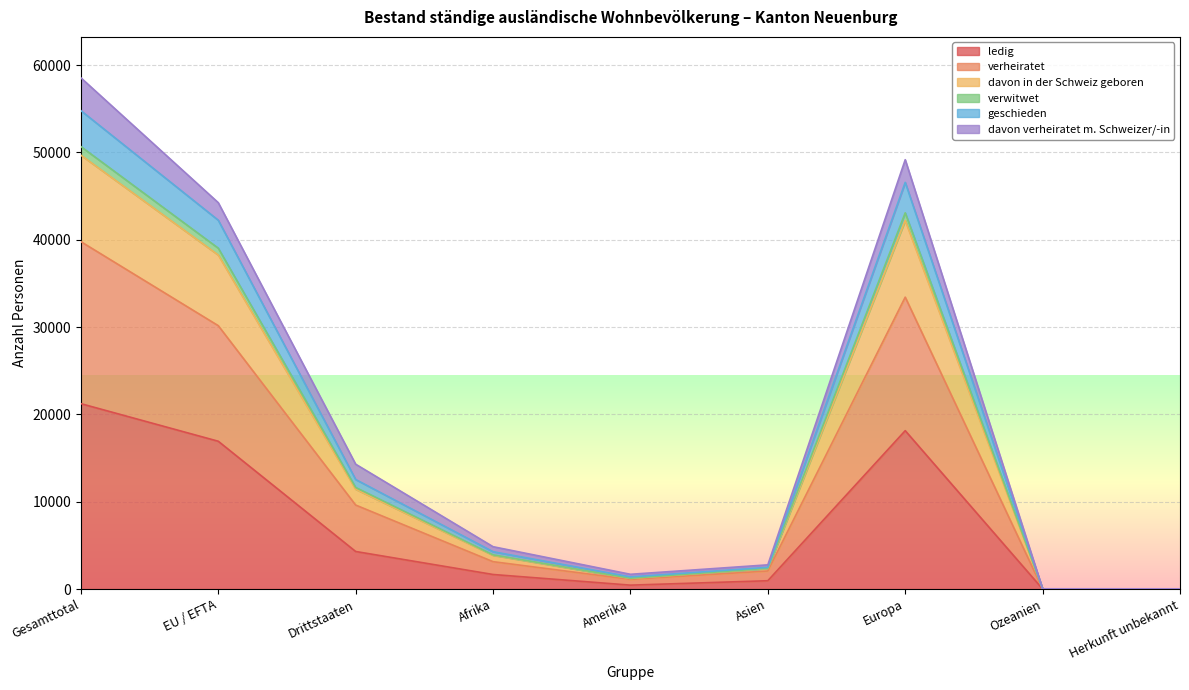

The value of verheiratet at Herkunft unbekannt is 29. True or false?

True